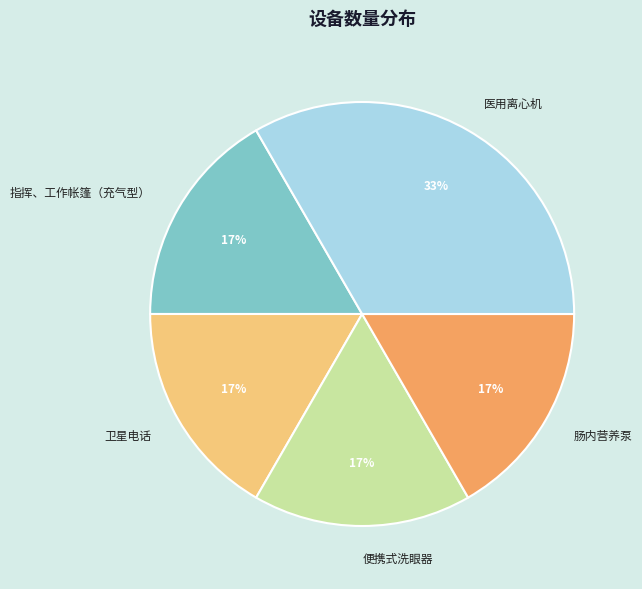

Does 肠内营养泵 account for over 50% of the chart?

No